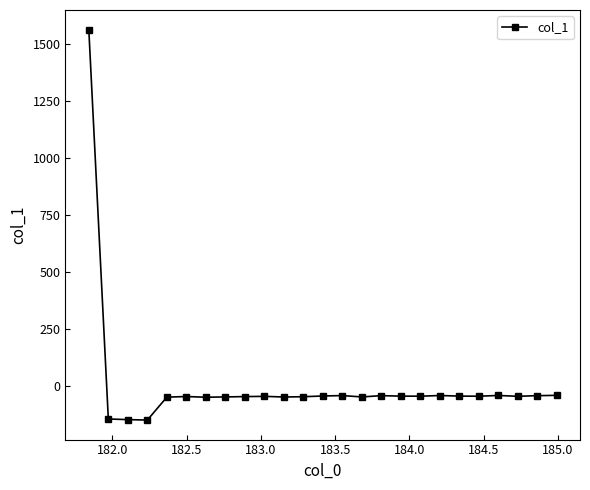

True or false: there are more than 0 points higher than both neighbors.

True